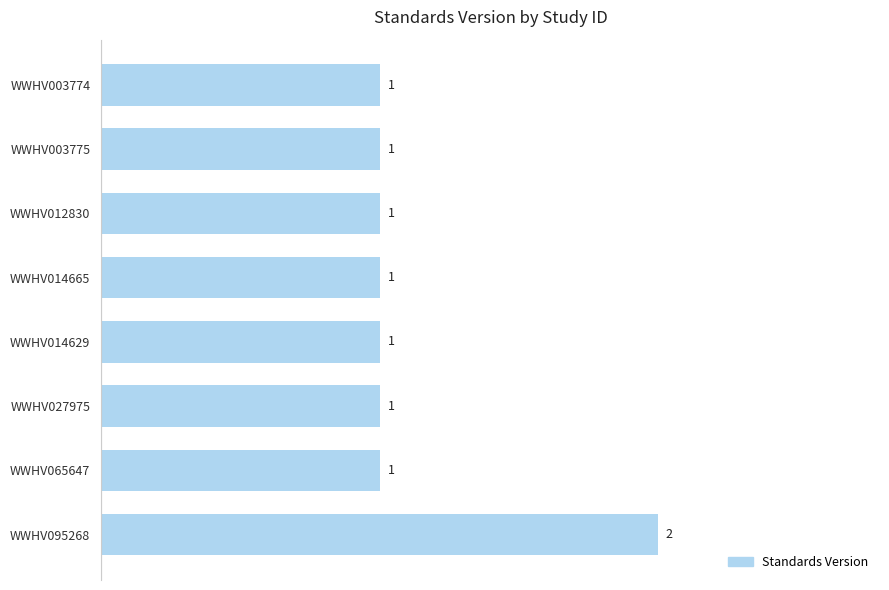

Which category has the highest value across all series?

WWHV095268